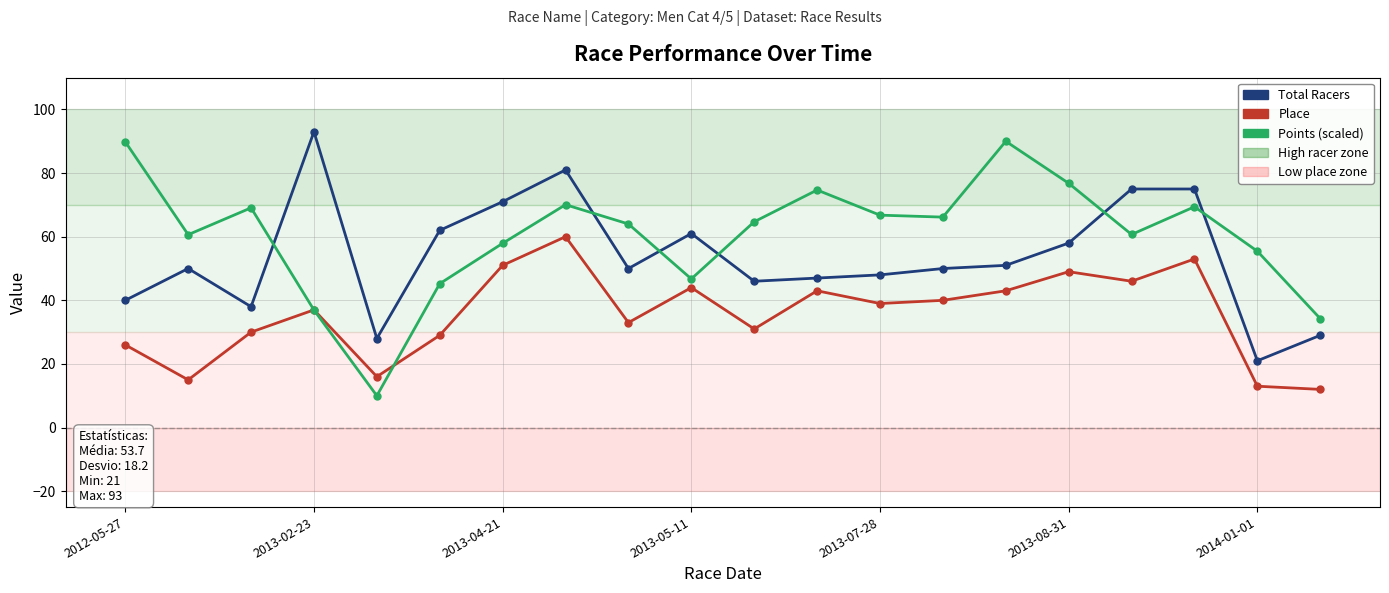

True or false: Place and Total Racers intersect in this chart.

False